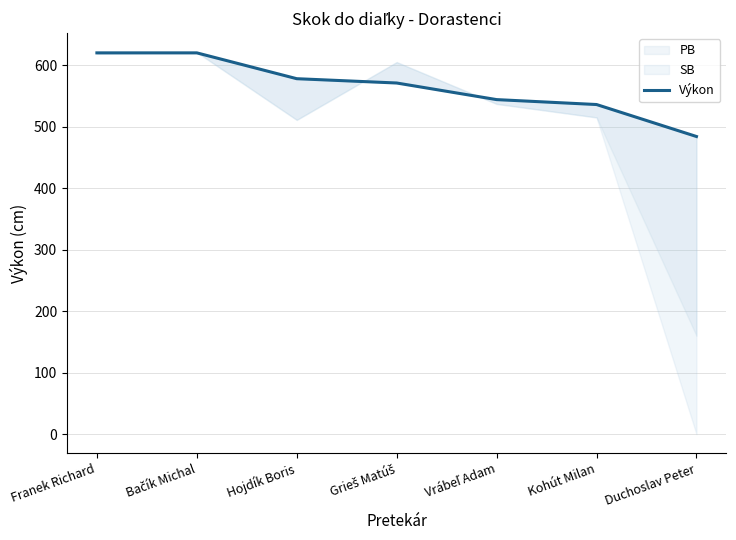

The value at Bačík Michal is 620. True or false?

True